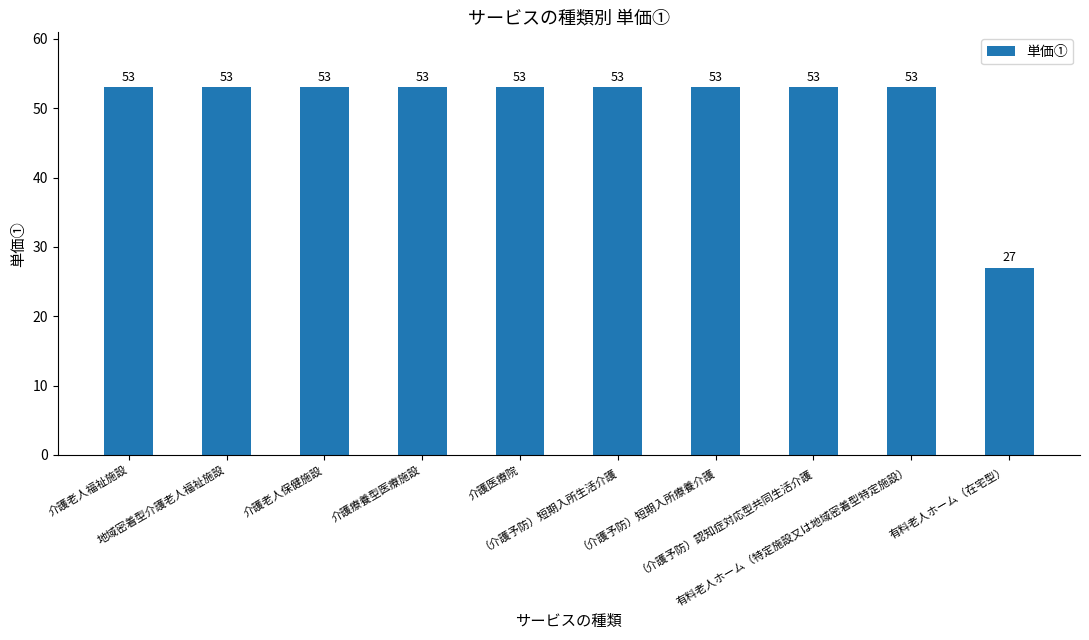

Is it true that the value at （介護予防）短期入所療養介護 is 21?

False